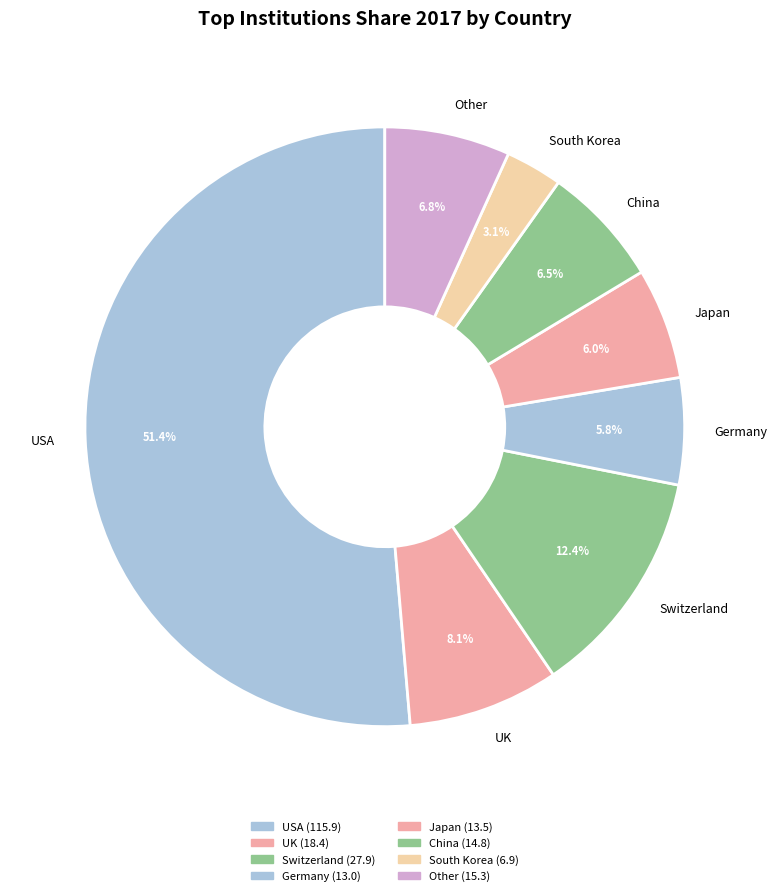

Which category has the smallest portion of the pie?

South Korea